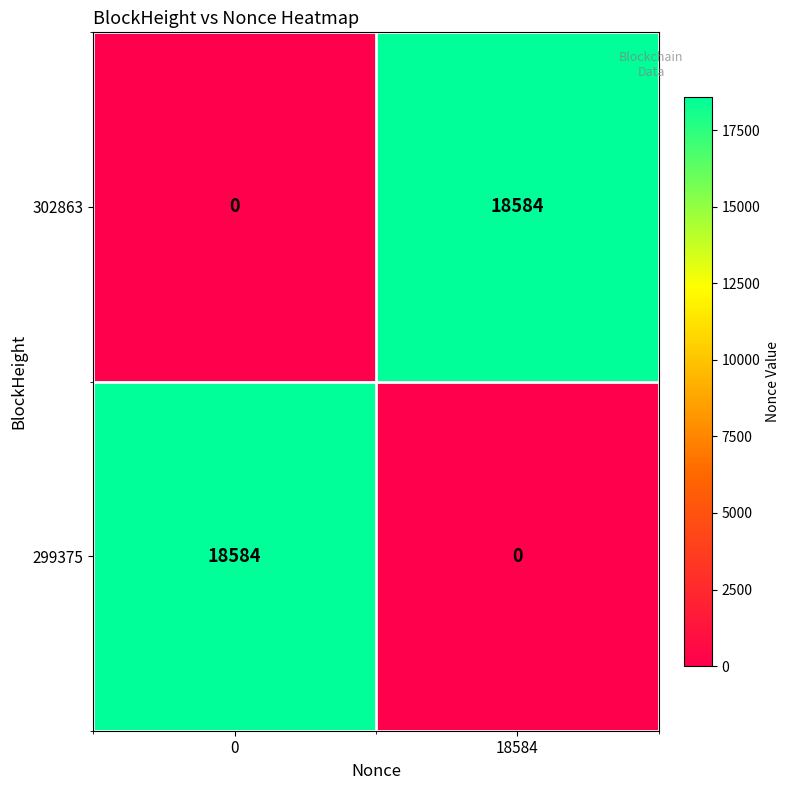

At 18584, list the series in order from smallest to largest.

299375, 302863